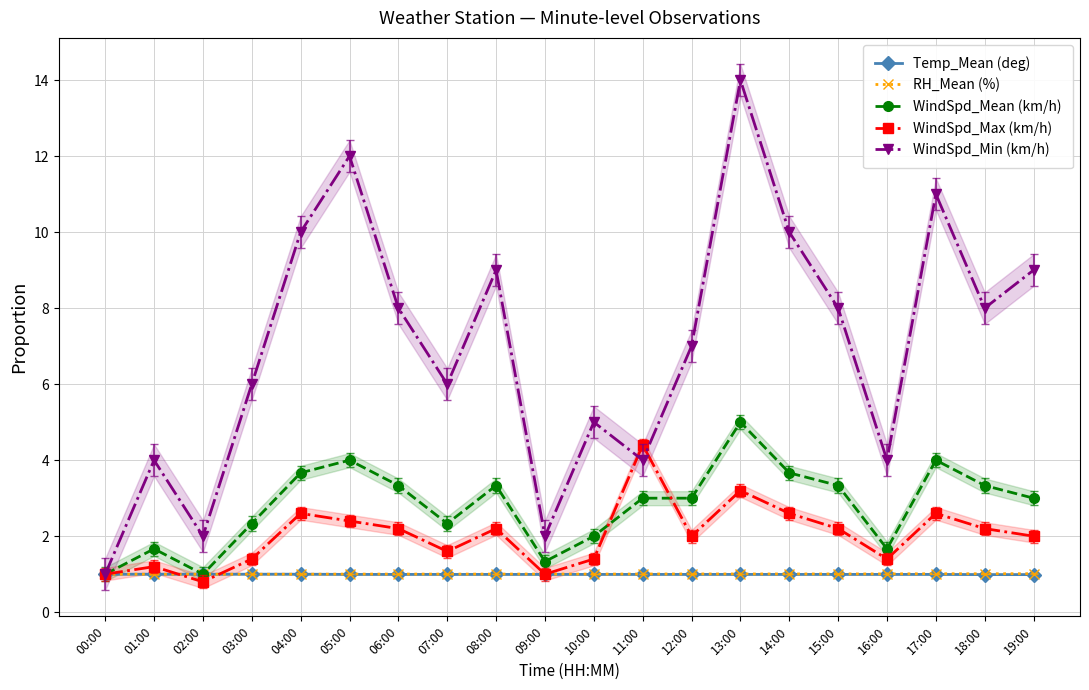

How many interior local valleys does the WindSpd_Mean (km/h) series have?

4